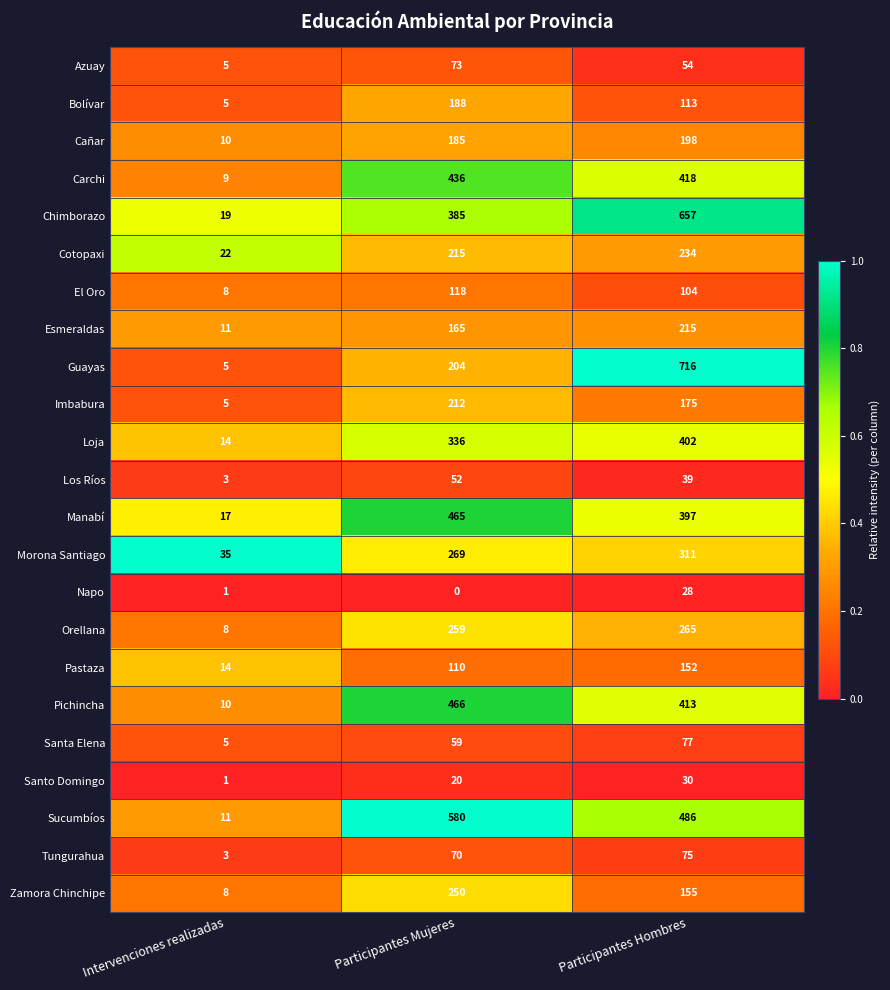

True or false: Cañar has a value of 10 at Intervenciones realizadas.

True